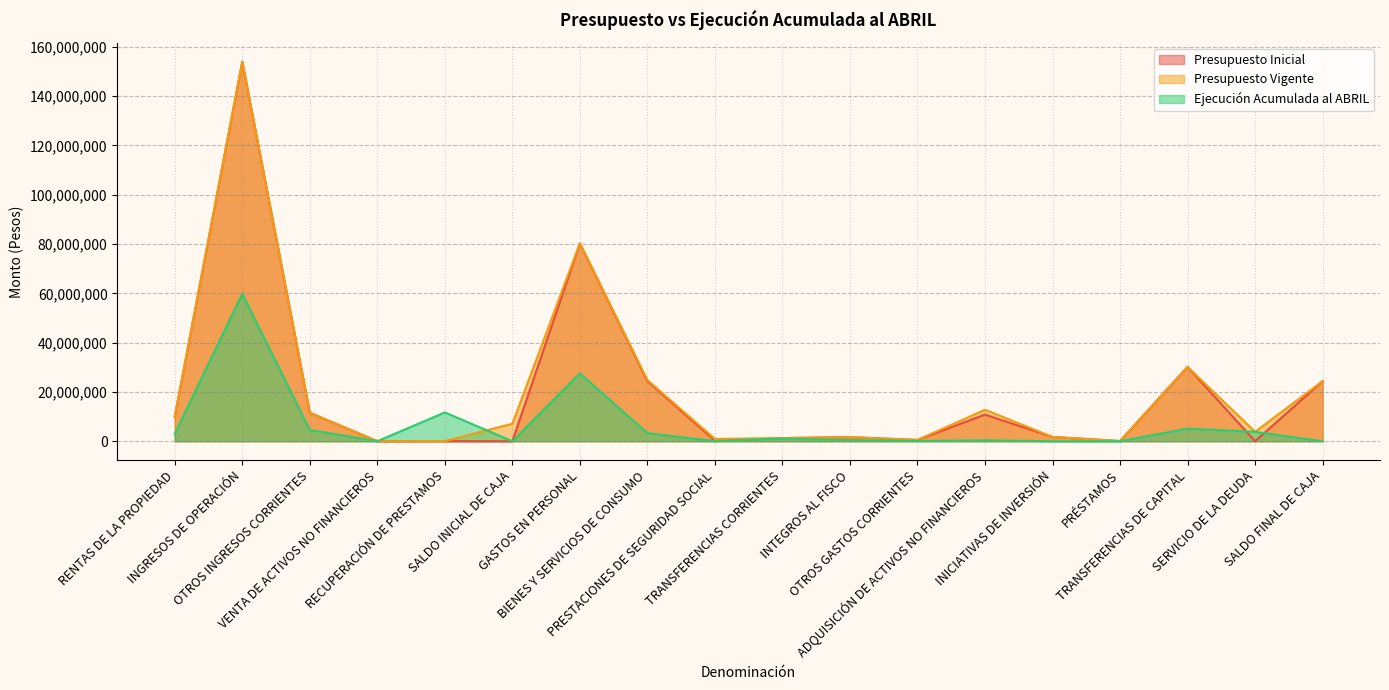

True or false: Presupuesto Inicial has a value of 51181934 at SALDO INICIAL DE CAJA.

False